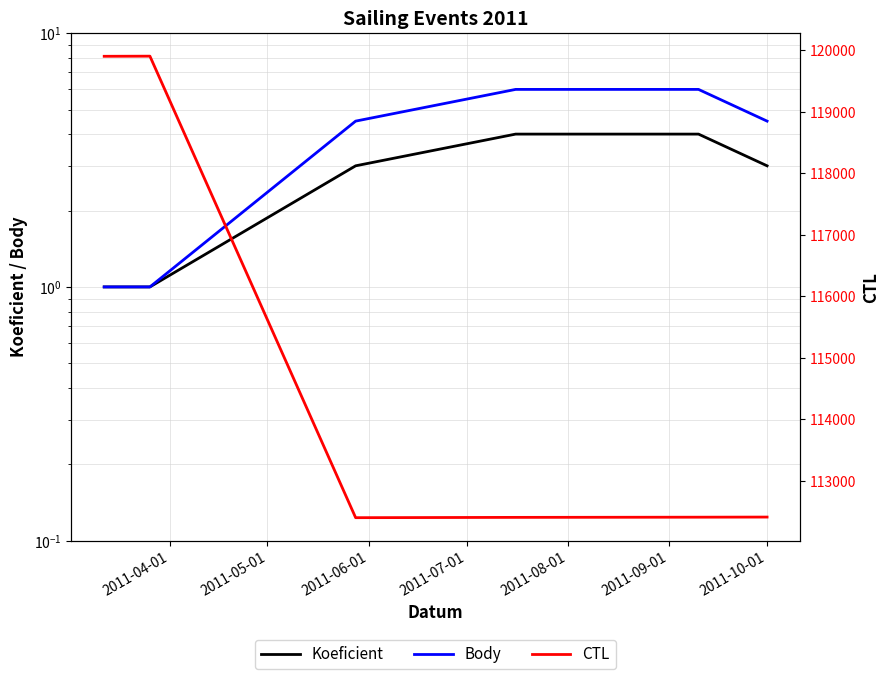

List the series in order of their peak value, highest first.

CTL, Body, Koeficient